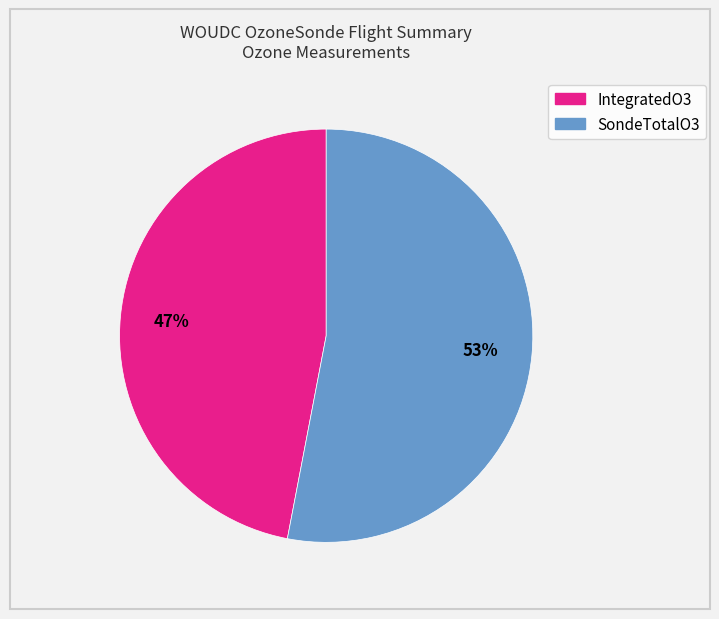

To the nearest percent, what is the difference between the IntegratedO3 and SondeTotalO3 slice percentages?

6%